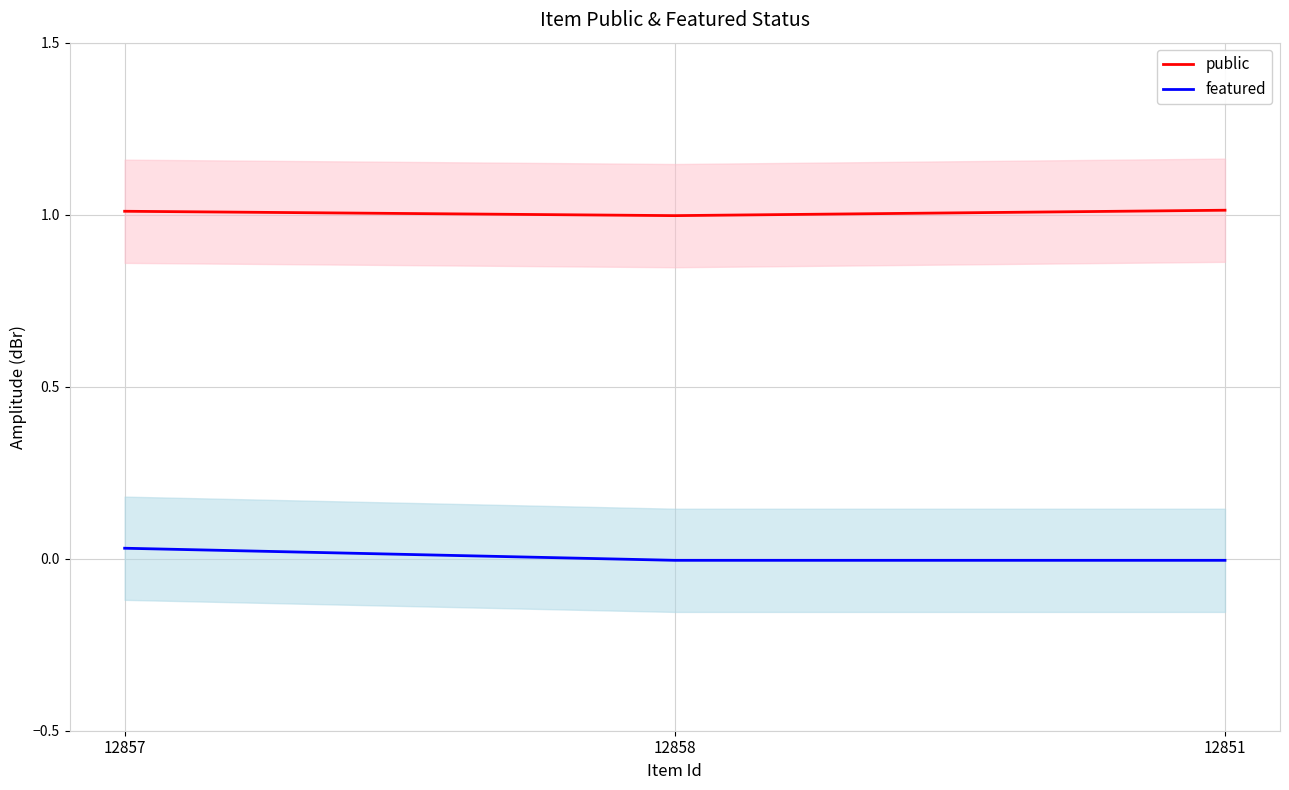

At 12851, list the series in order from smallest to largest.

featured, public